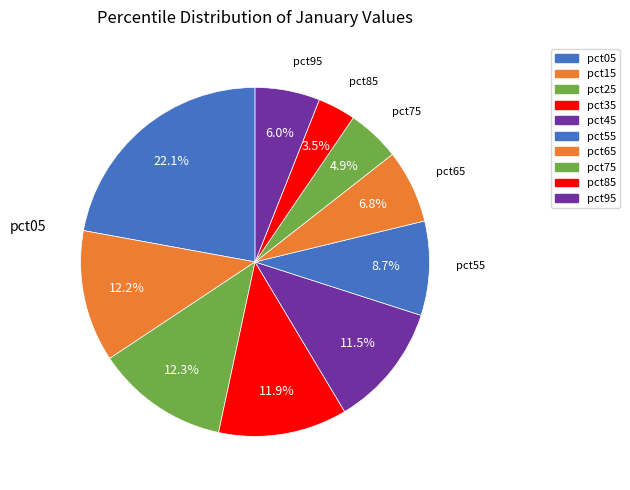

To the nearest percent, what is the average slice percentage?

10%